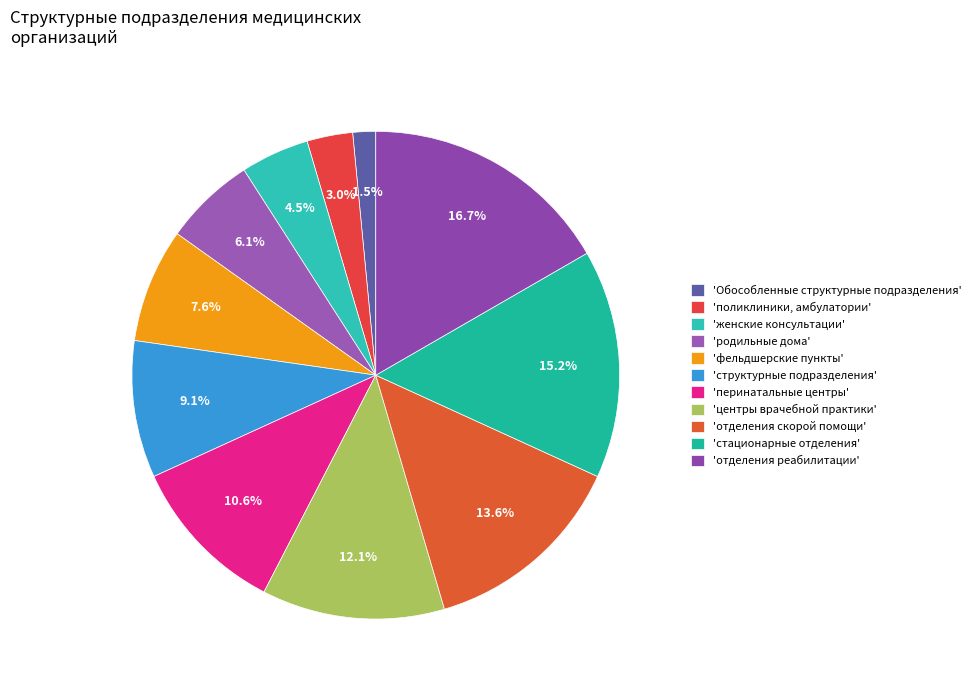

How many segments does this pie chart have?

11